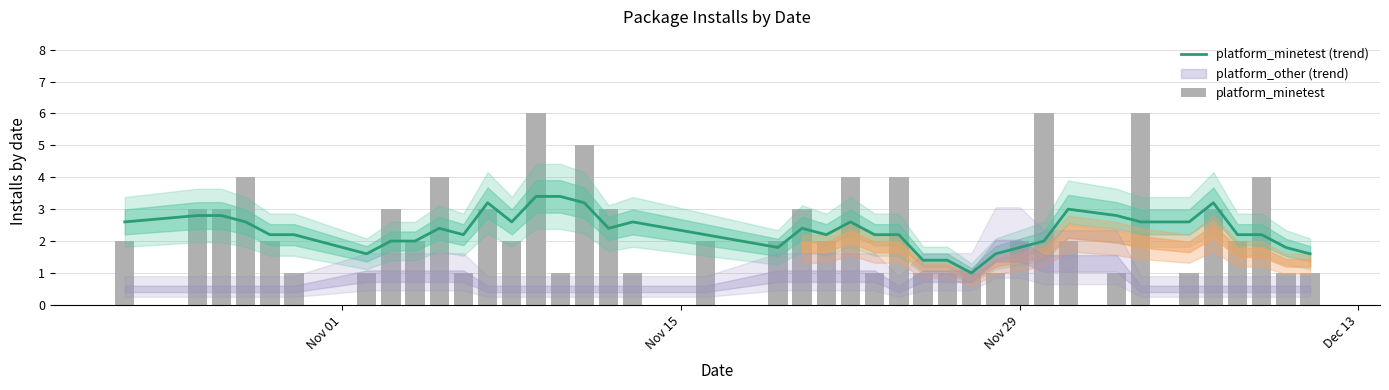

What is the value of the platform_minetest (trend) bar at the 4th from the left?

2.6